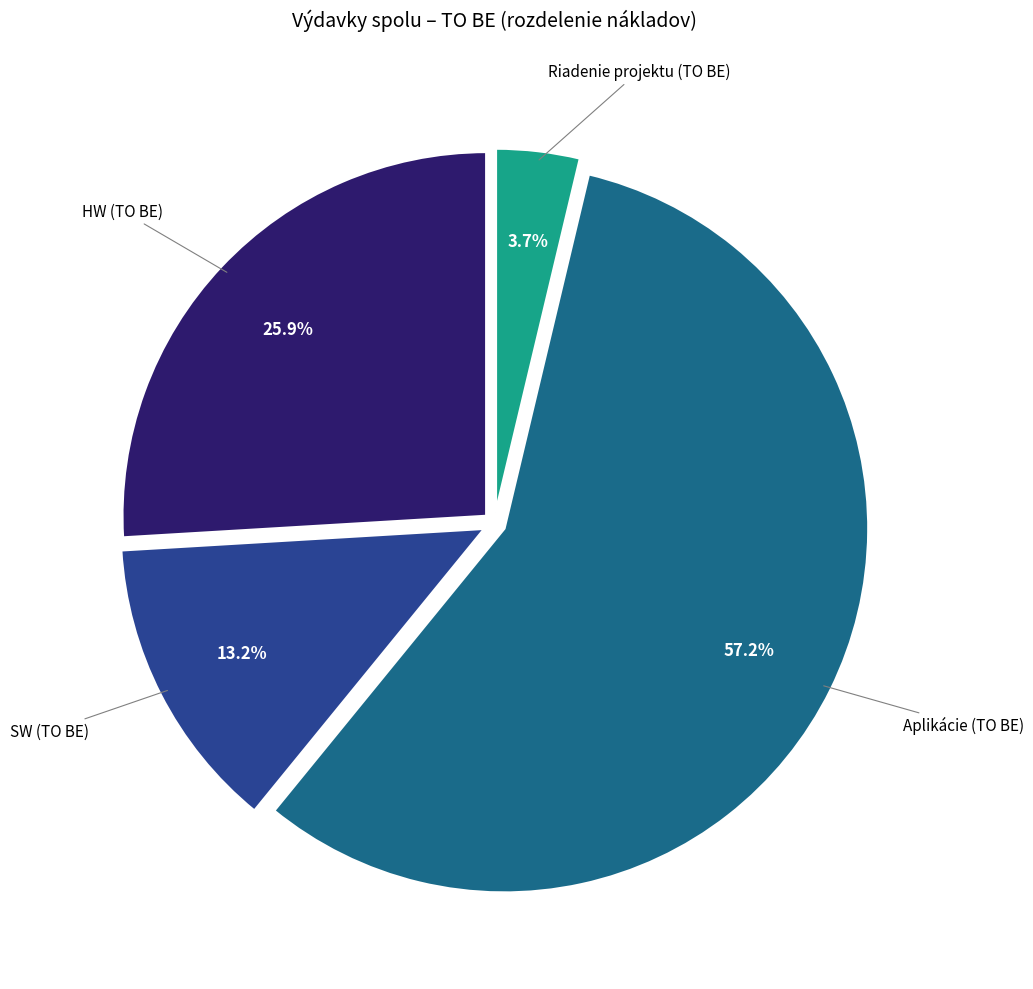

Is there any slice that represents more than half of the pie?

Yes